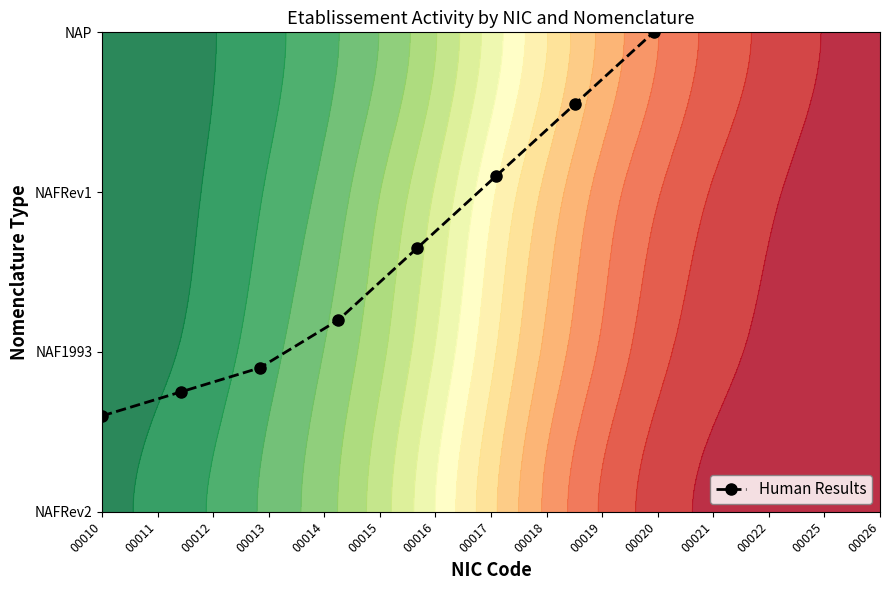

How many series are shown in this chart?

1